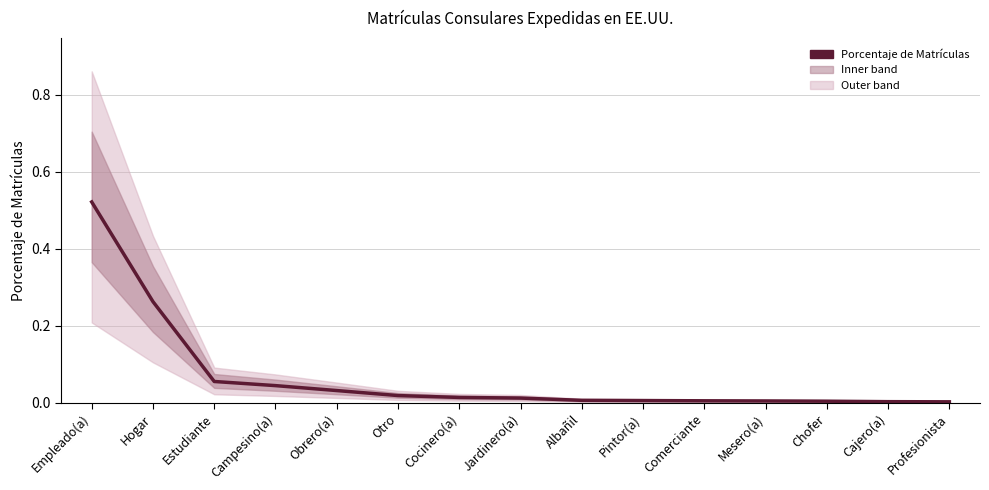

Rank the categories by value from lowest to highest.

Profesionista, Cajero(a), Chofer, Mesero(a), Comerciante, Pintor(a), Albañil, Jardinero(a), Cocinero(a), Otro, Obrero(a), Campesino(a), Estudiante, Hogar, Empleado(a)